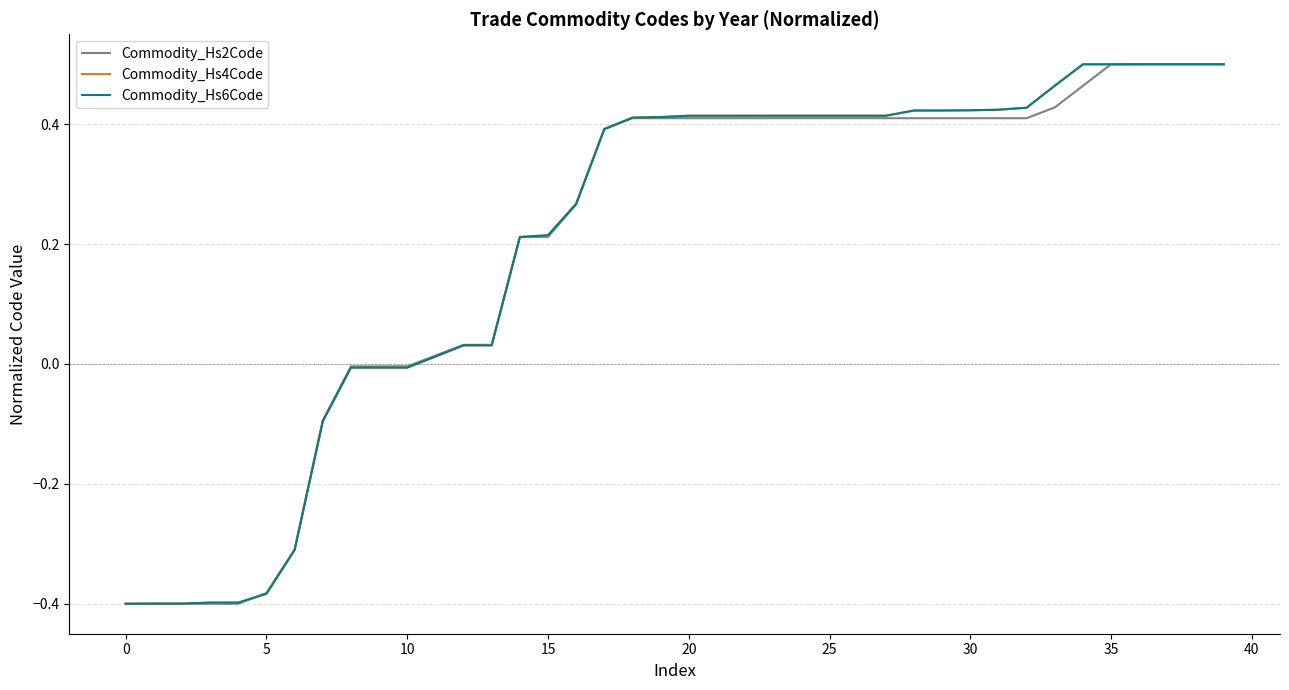

What are all the series names shown in the legend?

Commodity_Hs2Code, Commodity_Hs4Code, Commodity_Hs6Code